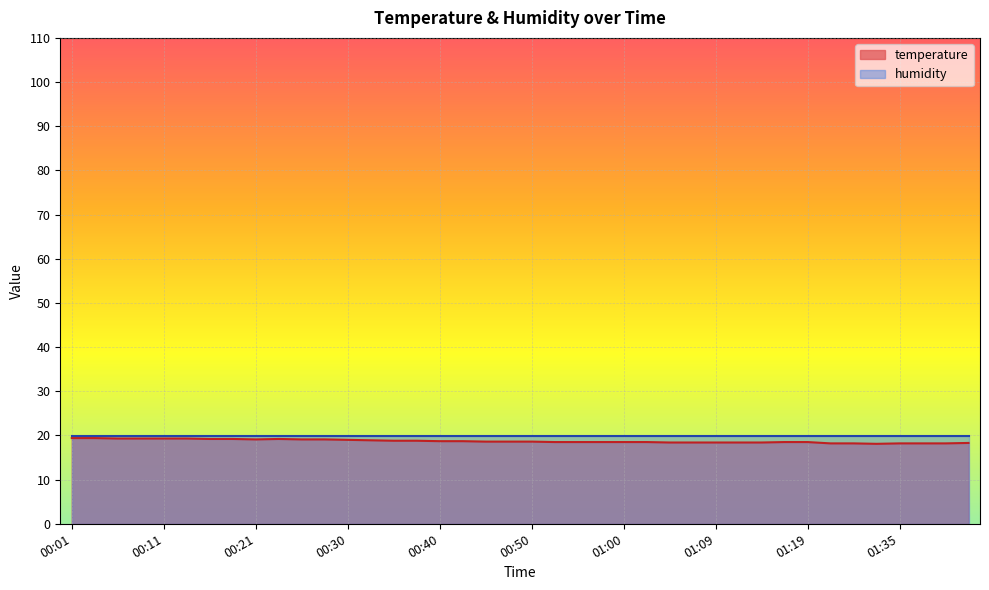

Does the chart display data point markers on the line(s)?

No